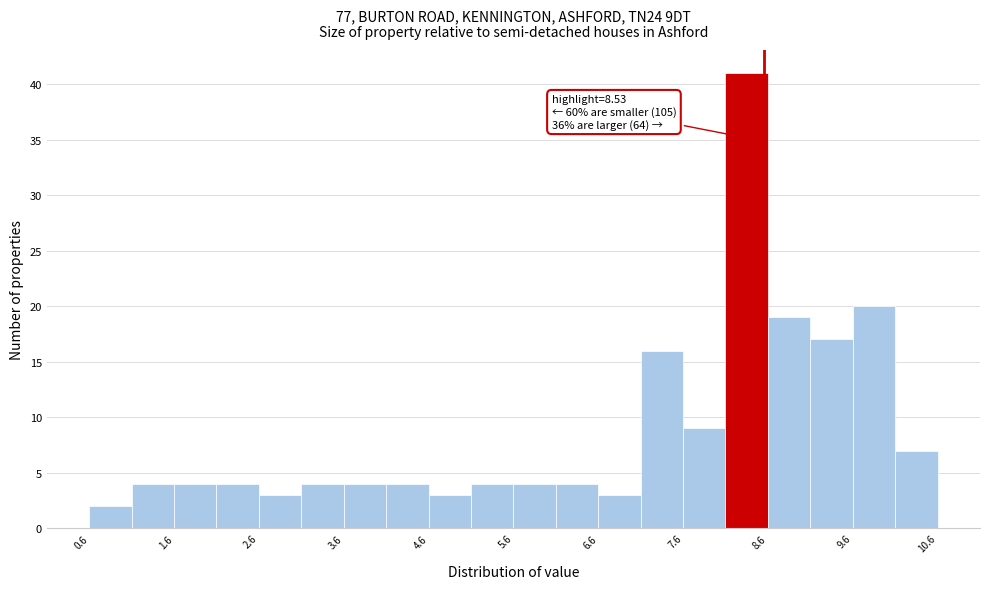

Which range on the x-axis has the tallest bar?

8.08 to 8.58